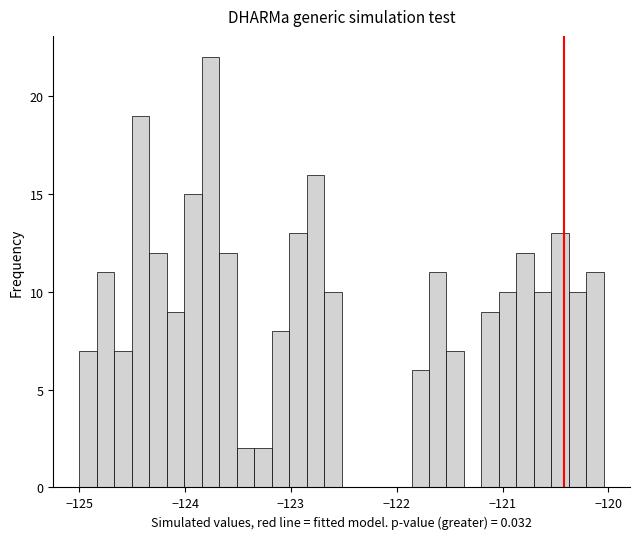

Around what value on the x-axis is the tallest bar? Give the approximate position of its centre, as read against the axis.

-123.8